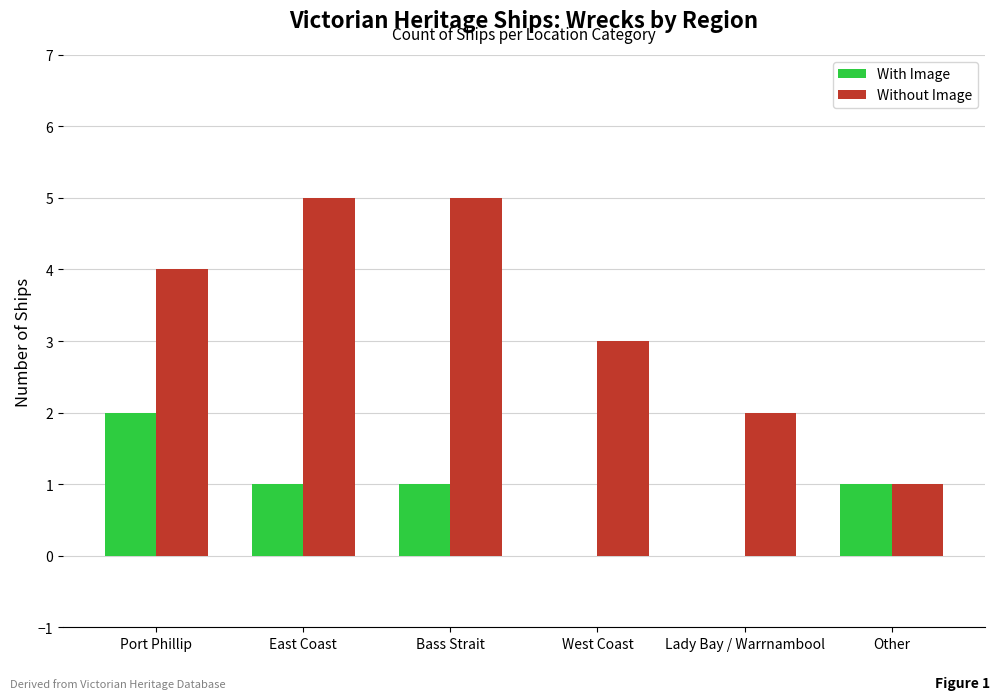

Reading right to left, what are all the values shown in this chart?

With Image: Other=1	Lady Bay / Warrnambool=0	West Coast=0	Bass Strait=1	East Coast=1	Port Phillip=2
Without Image: Other=1	Lady Bay / Warrnambool=2	West Coast=3	Bass Strait=5	East Coast=5	Port Phillip=4